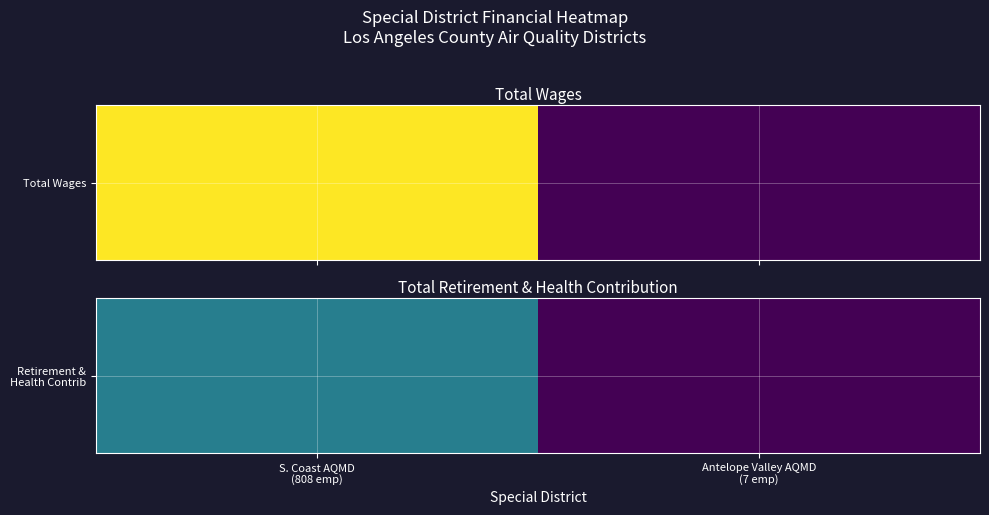

Reading left to right, extract all data points from this chart.

30881570	0